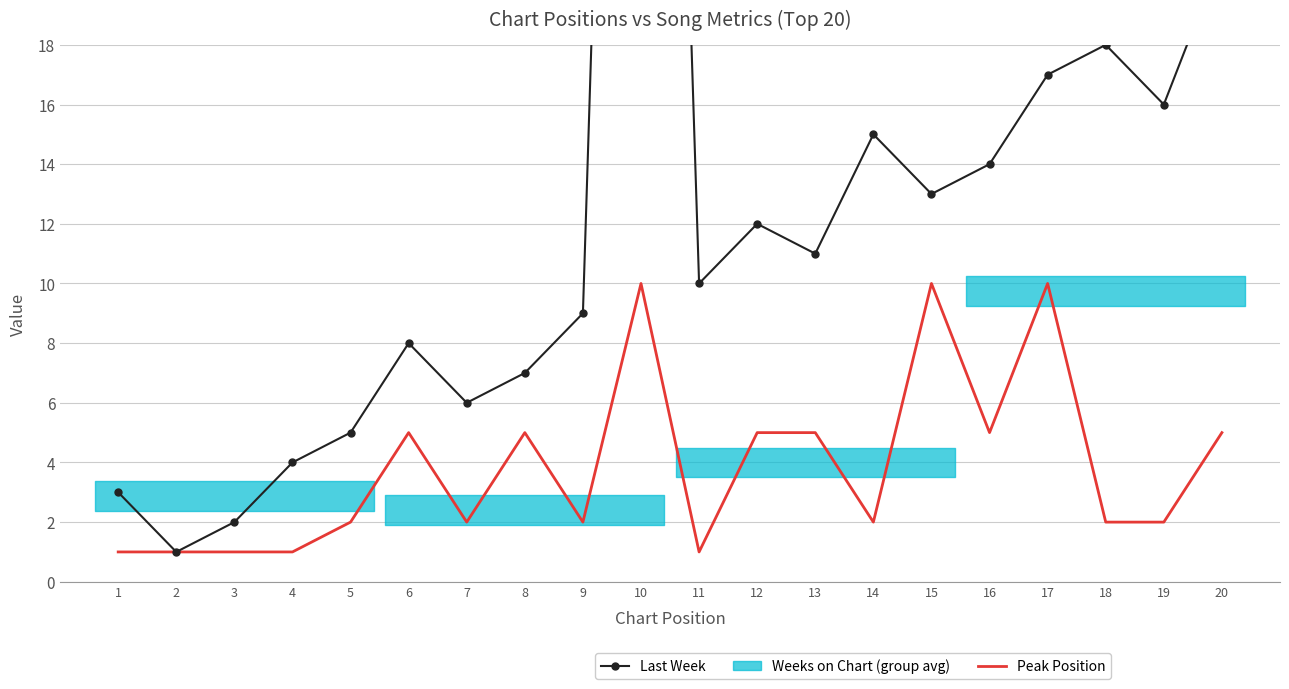

Reading left to right, extract all data points from this chart.

Last Week: 3	1	2	4	5	8	6	7	9	71	10	12	11	15	13	14	17	18	16	21
Peak Position: 1	1	1	1	2	5	2	5	2	10	1	5	5	2	10	5	10	2	2	5